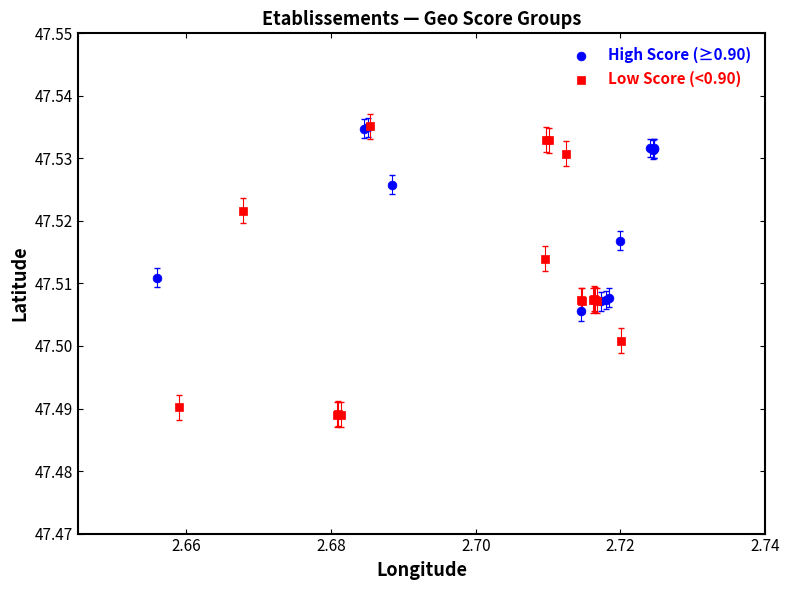

Which series reaches the minimum Y coordinate?

Low Score (<0.90)